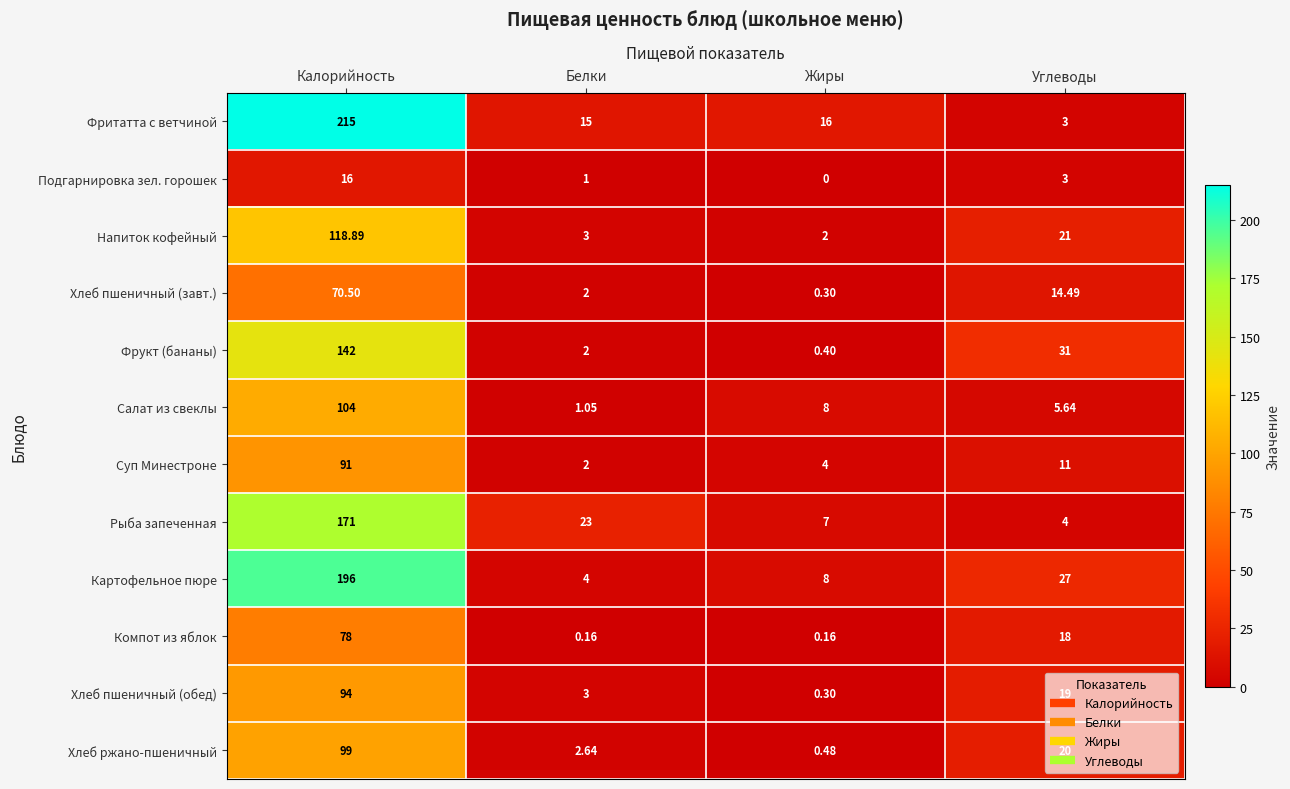

At which label does Хлеб ржано-пшеничный first exceed 20?

Калорийность